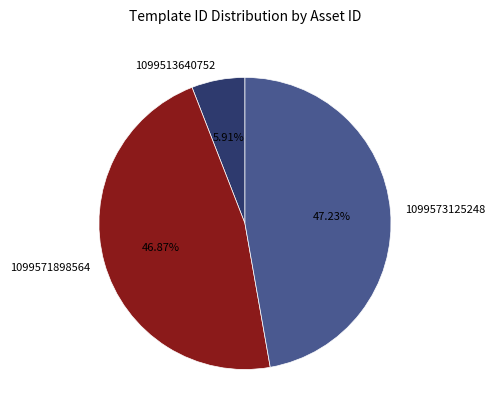

How much of the chart is everything except 1099573125248?

52.8%